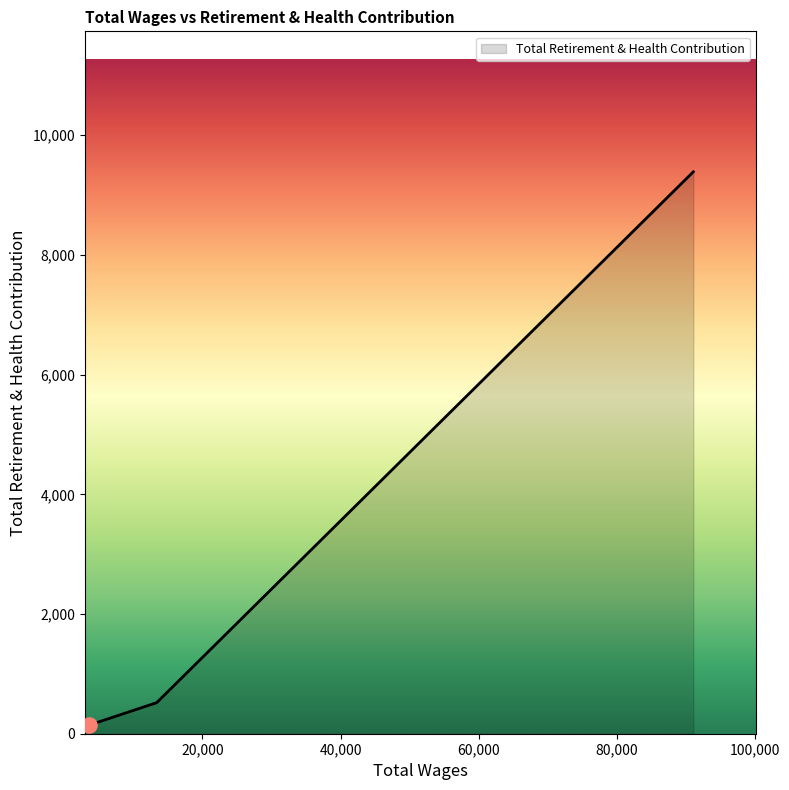

True or false: the data has more than 1 interior local peaks.

False